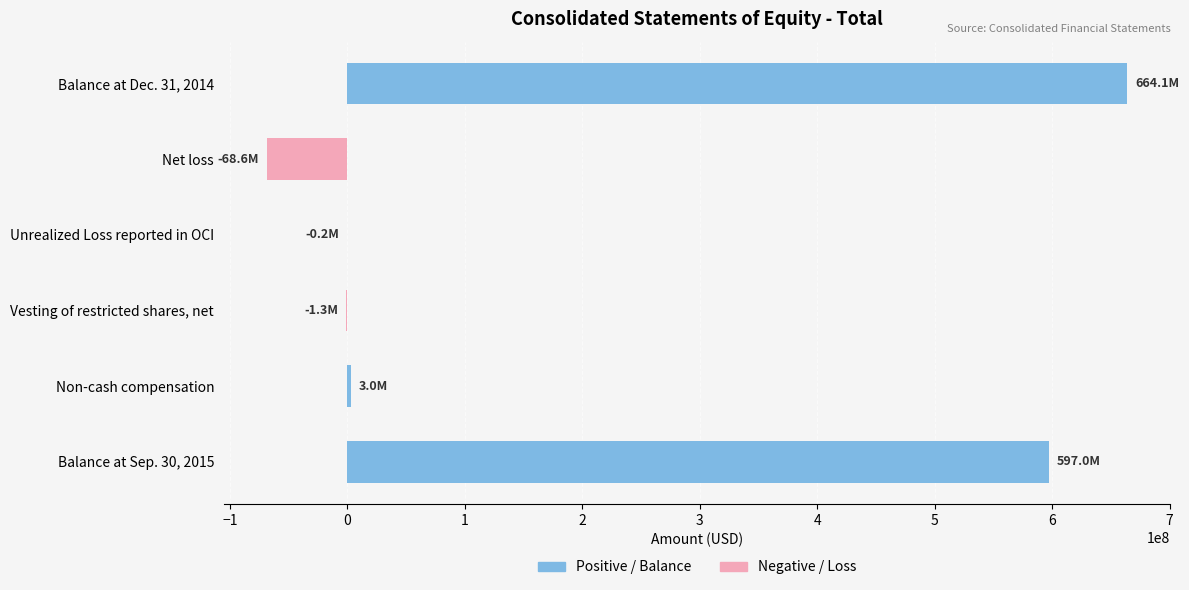

How many values in Positive / Balance are above zero?

3